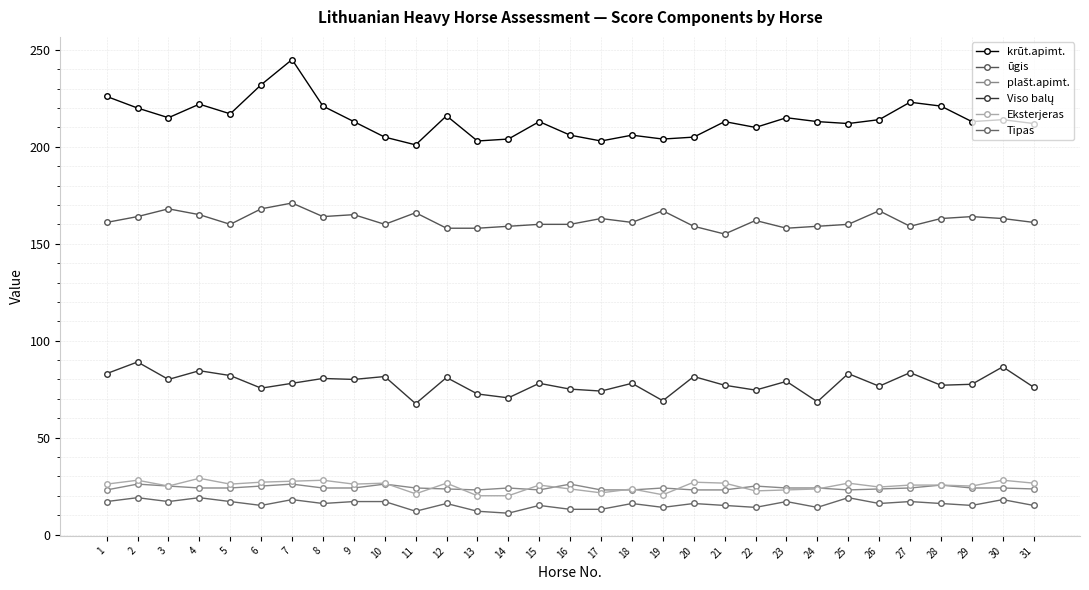

What value does the krūt.apimt. series have at 26?

214.0